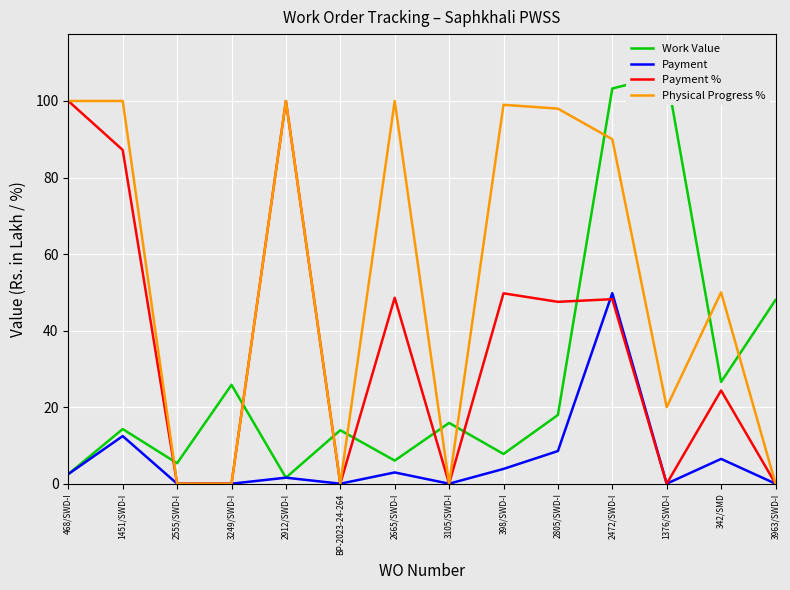

Reading left to right, extract all data points from this chart.

Work Value: 2.5	14.3	5.3	25.8	1.6	14.0	6.0	15.9	7.8	17.9	103.3	106.8	26.6	48.0
Payment: 2.5	12.4	0.0	0.0	1.6	0.0	2.9	0.0	3.9	8.5	49.8	0.0	6.5	0.0
Payment %: 100.0	87.2	0.0	0.0	100.0	0.0	48.6	0.0	49.7	47.5	48.2	0.0	24.4	0.0
Physical Progress %: 100.0	100.0	0.0	0.0	100.0	0.0	100.0	0.0	99.0	98.0	90.0	20.0	50.0	0.0